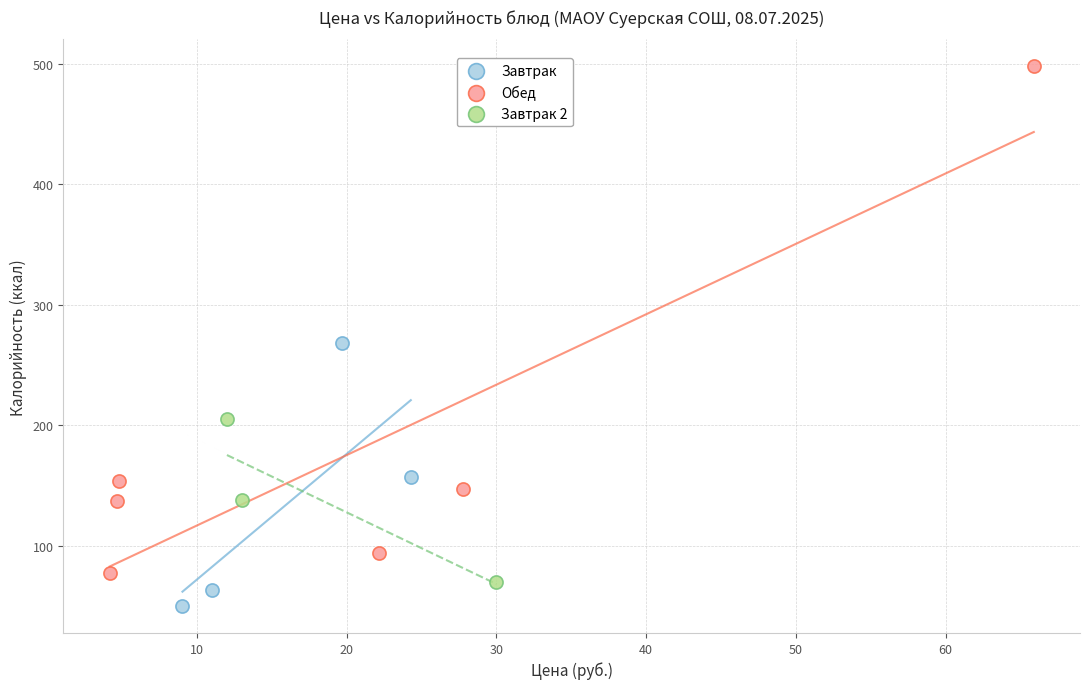

Which series contains the lowest Y value?

Завтрак